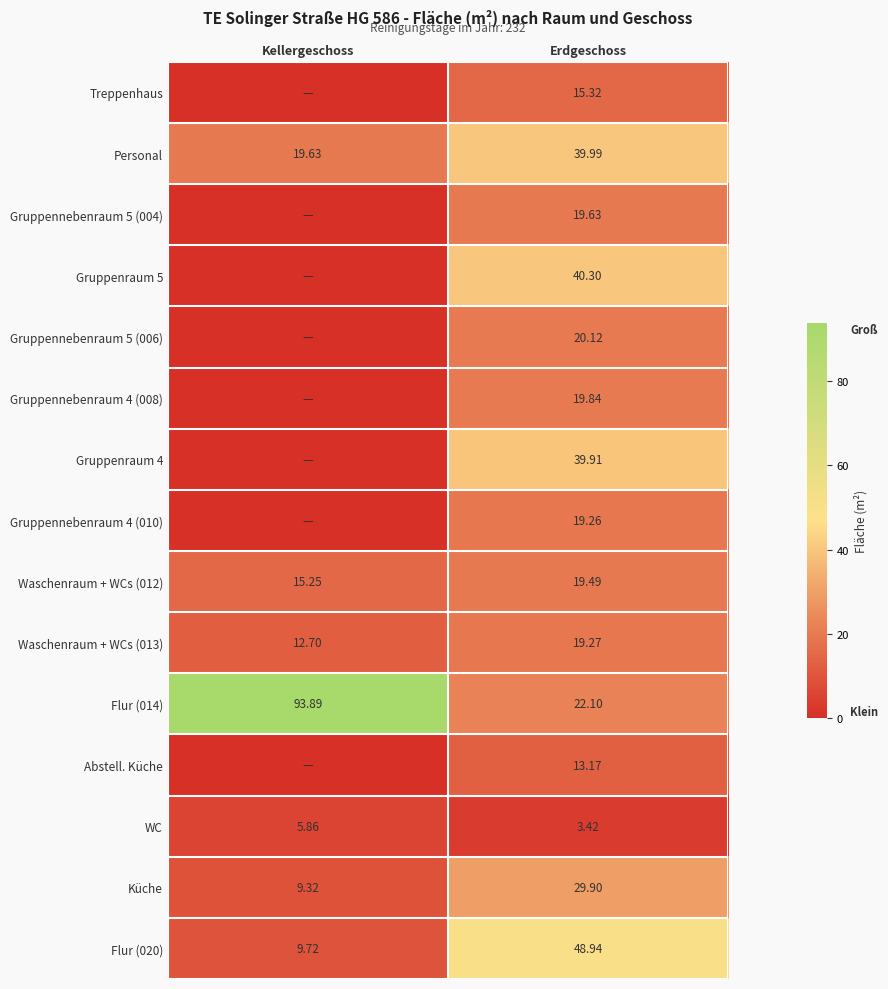

Which category has the highest value in the Personal series?

Erdgeschoss